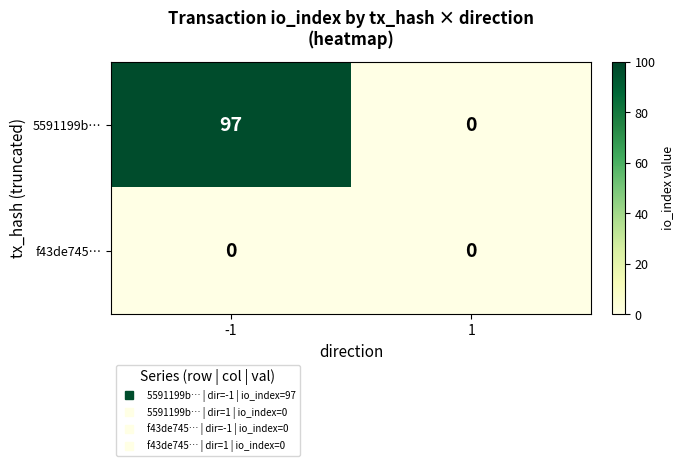

What is the maximum value shown in the chart?

97